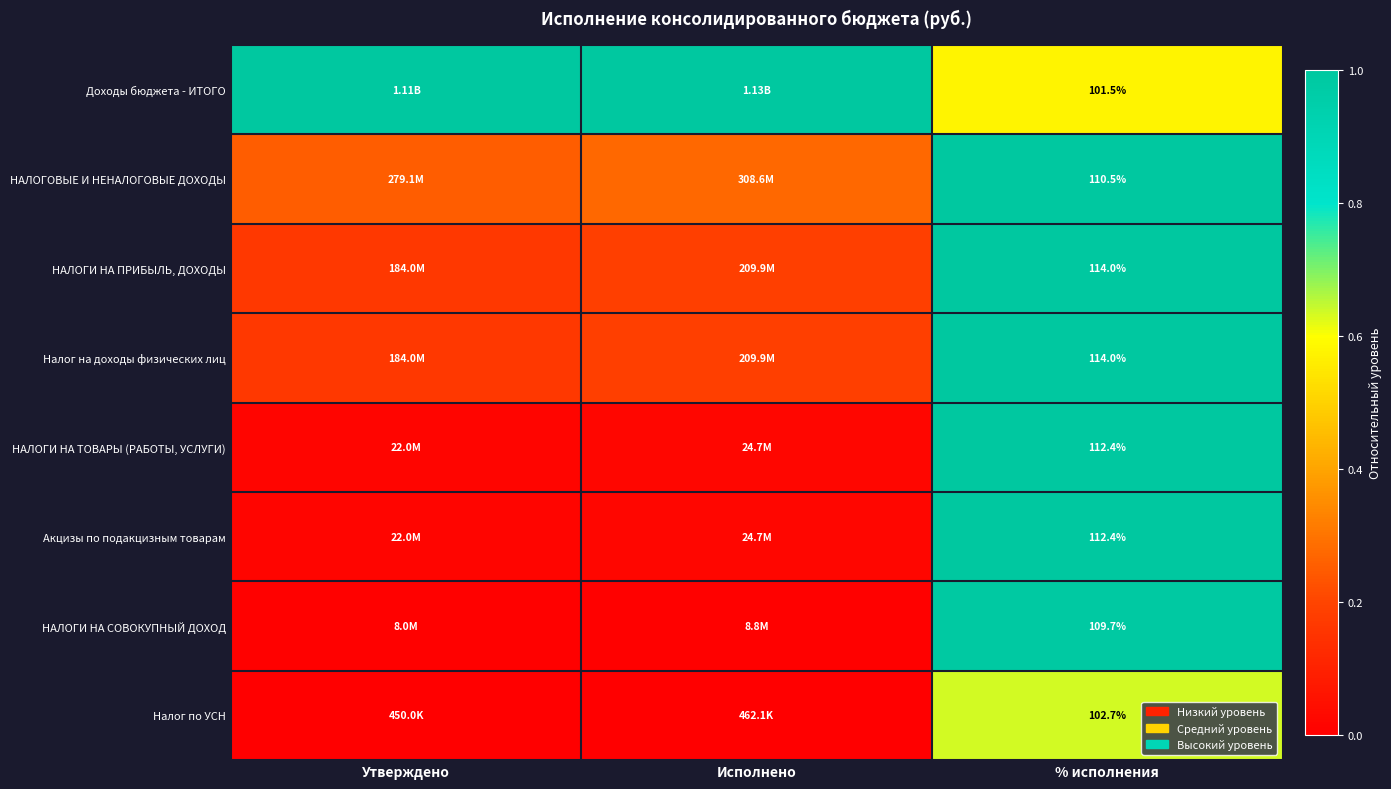

Is it true that НАЛОГИ НА ПРИБЫЛЬ, ДОХОДЫ equals 0.3 at Исполнено?

False